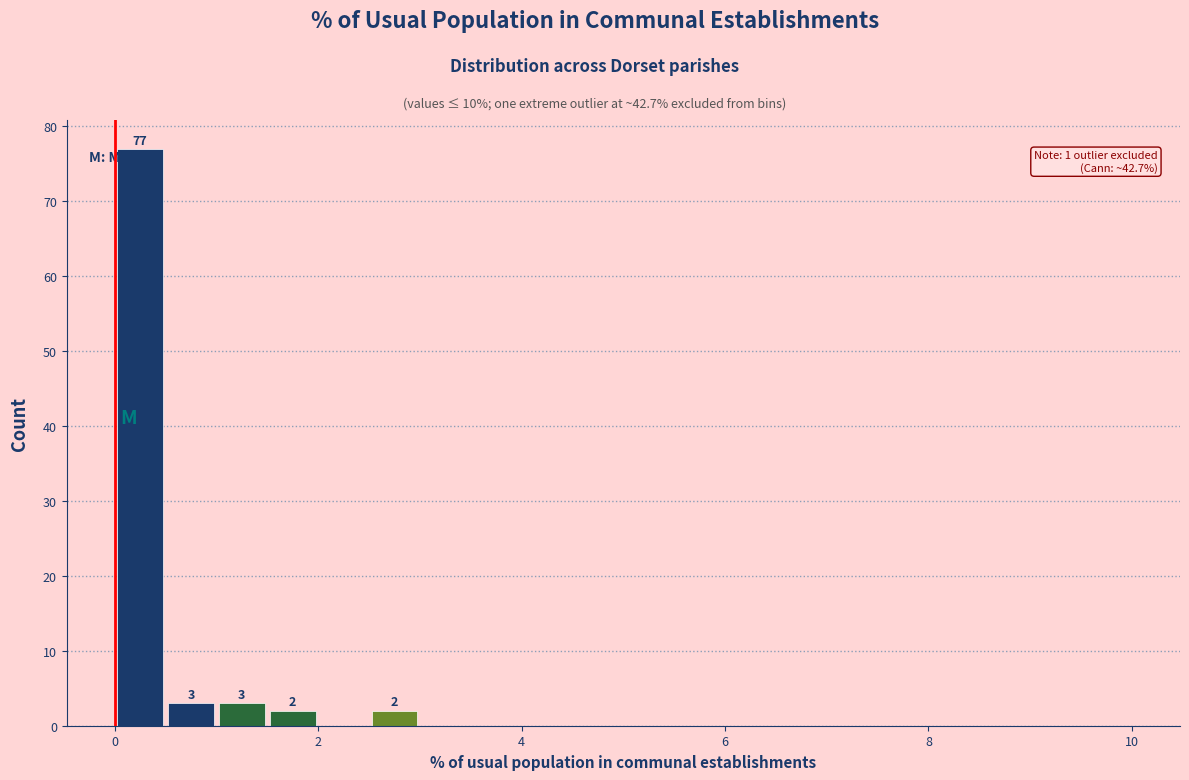

Around what value on the x-axis is the tallest bar? Give the approximate position of its centre, as read against the axis.

0.2